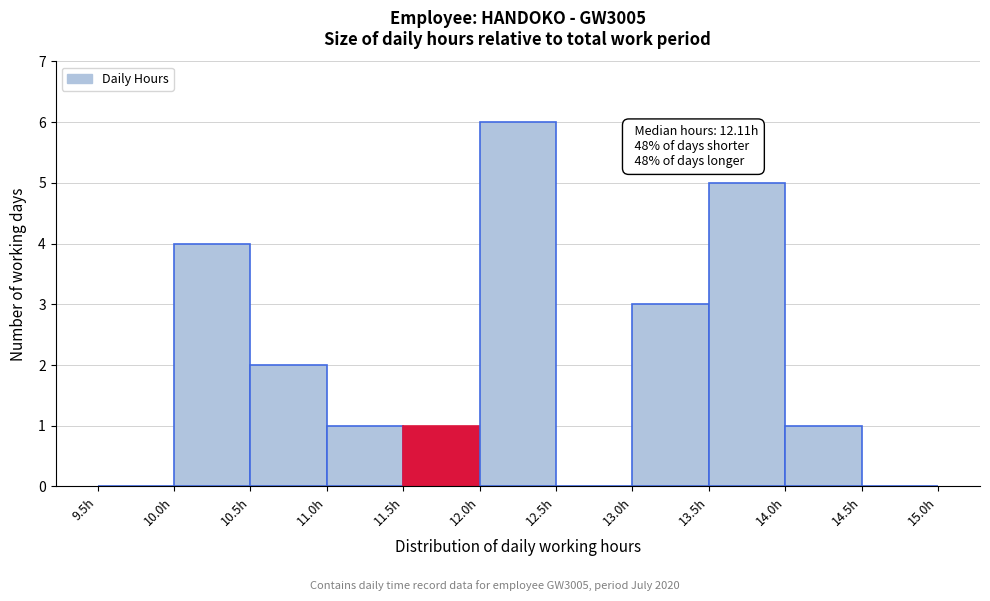

Over which range of the x-axis is the bar tallest?

12.0 to 12.5